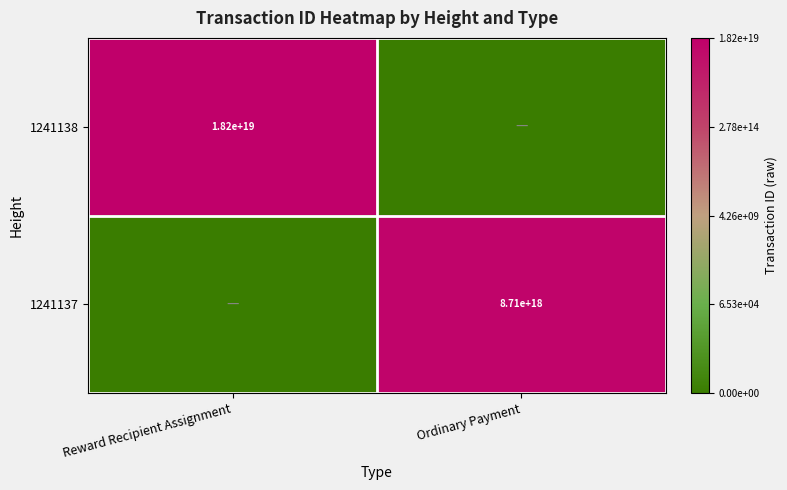

True or false: 1241138 has a value of 18200000000000000000 at Reward Recipient Assignment.

True